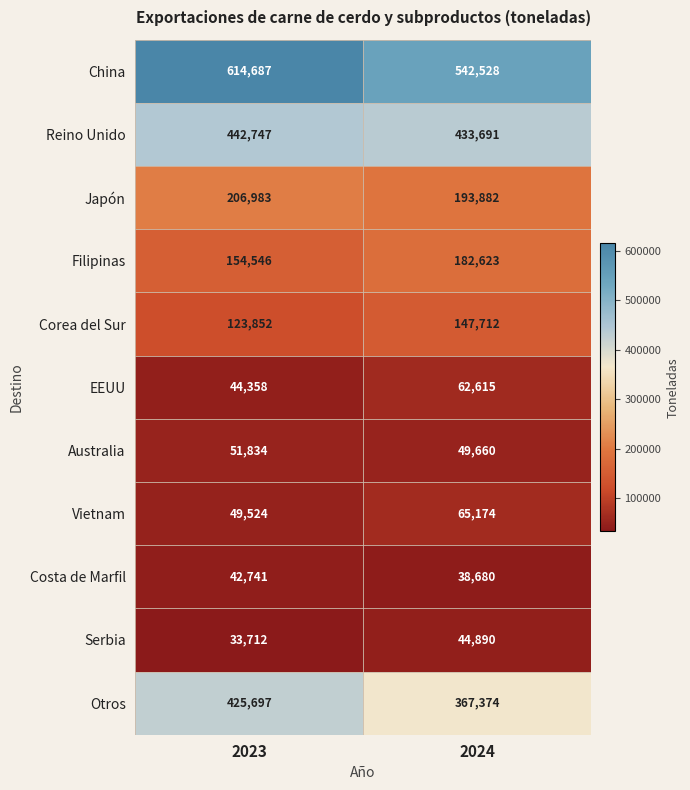

Read the Serbia value at 2023, to the nearest 100.

33700